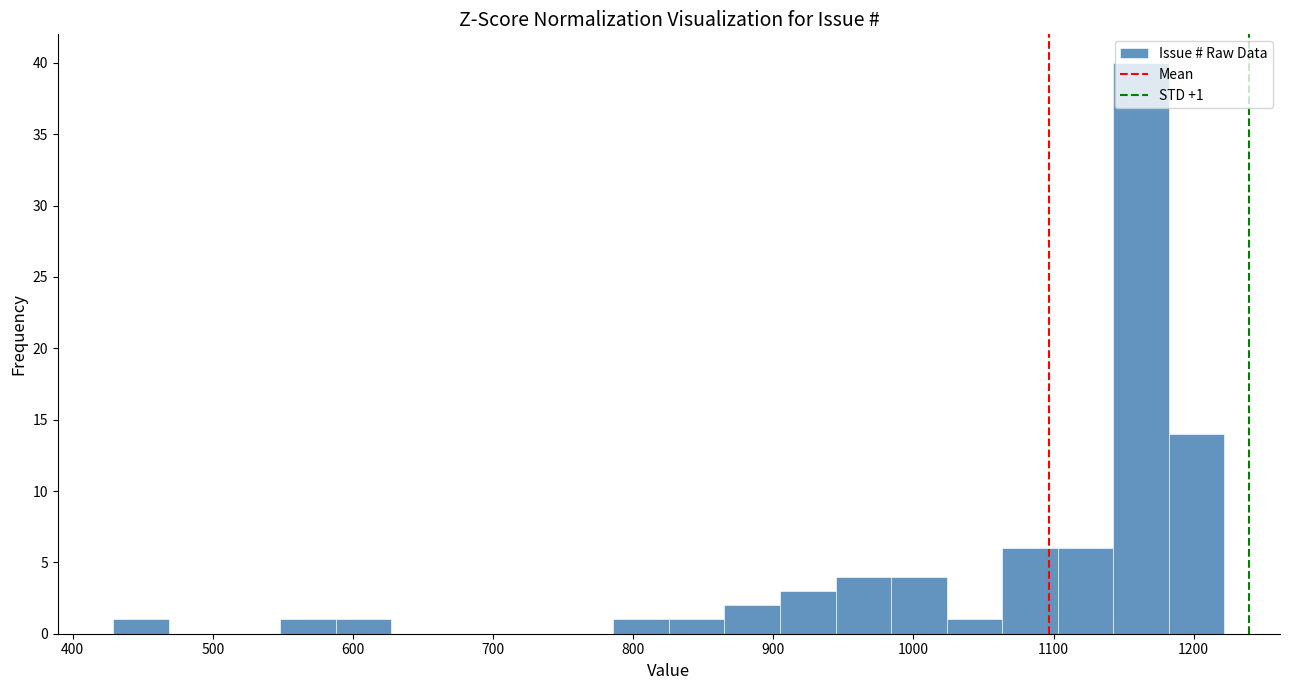

Read against the x-axis, roughly where is the centre of the tallest bar?

1160